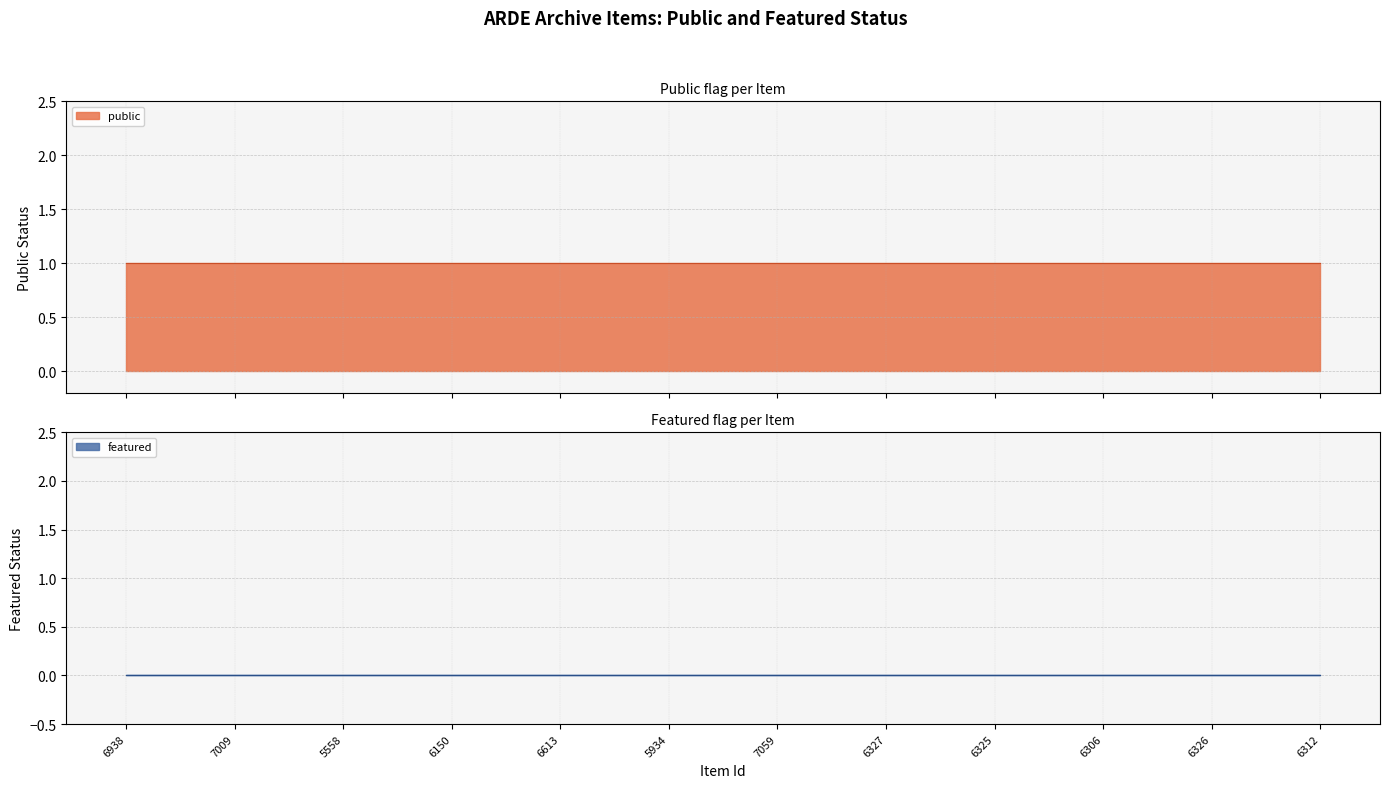

What are all the series names shown in the legend?

public, featured